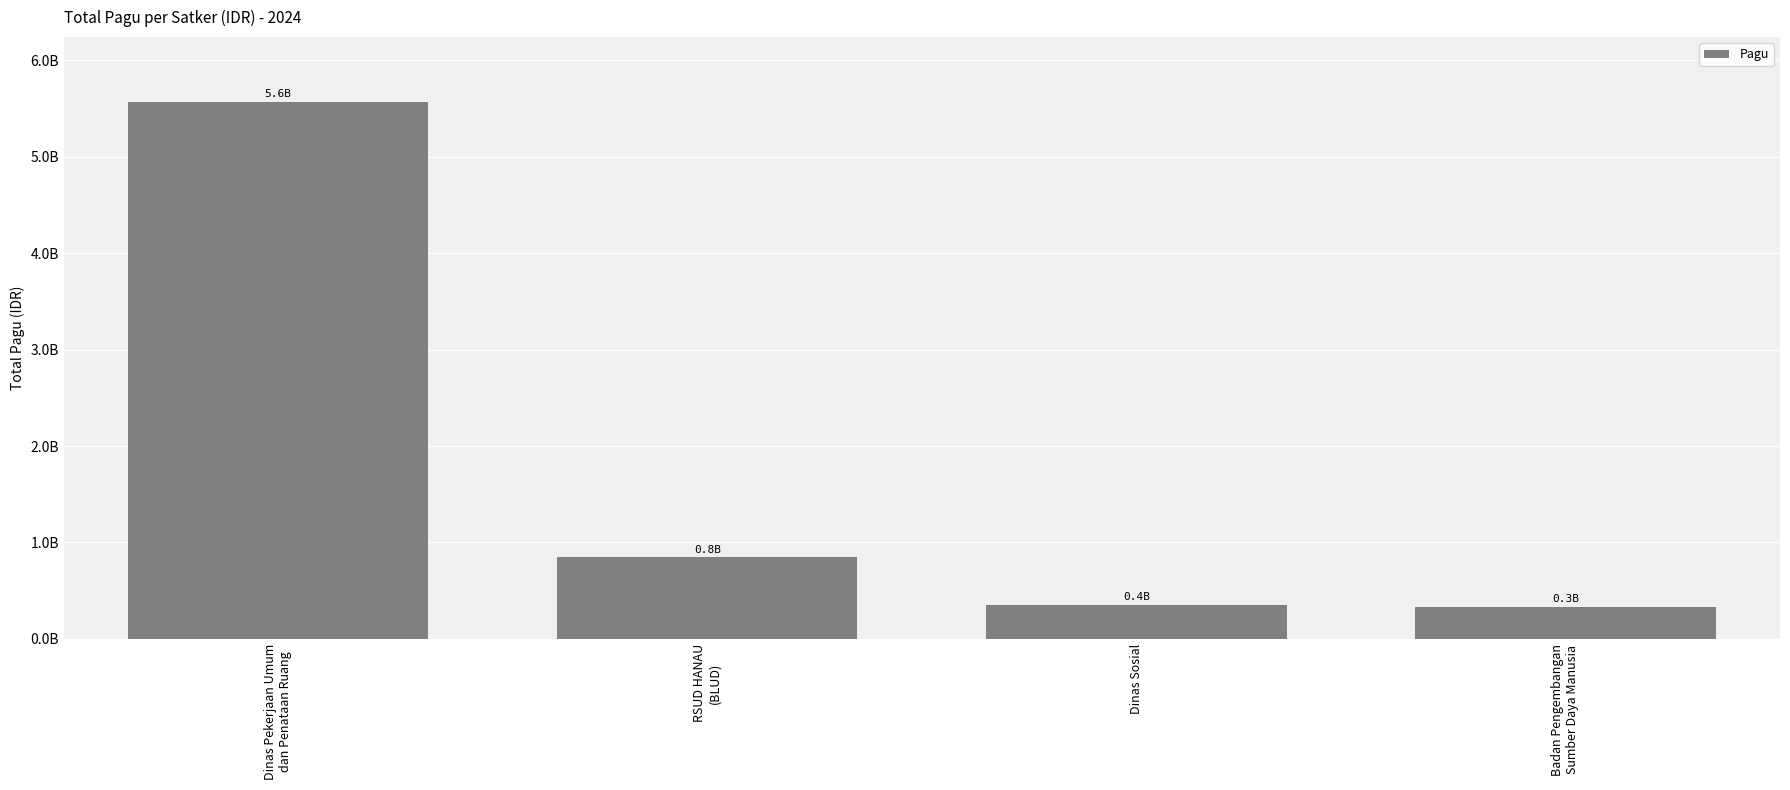

Are the bars horizontal?

No